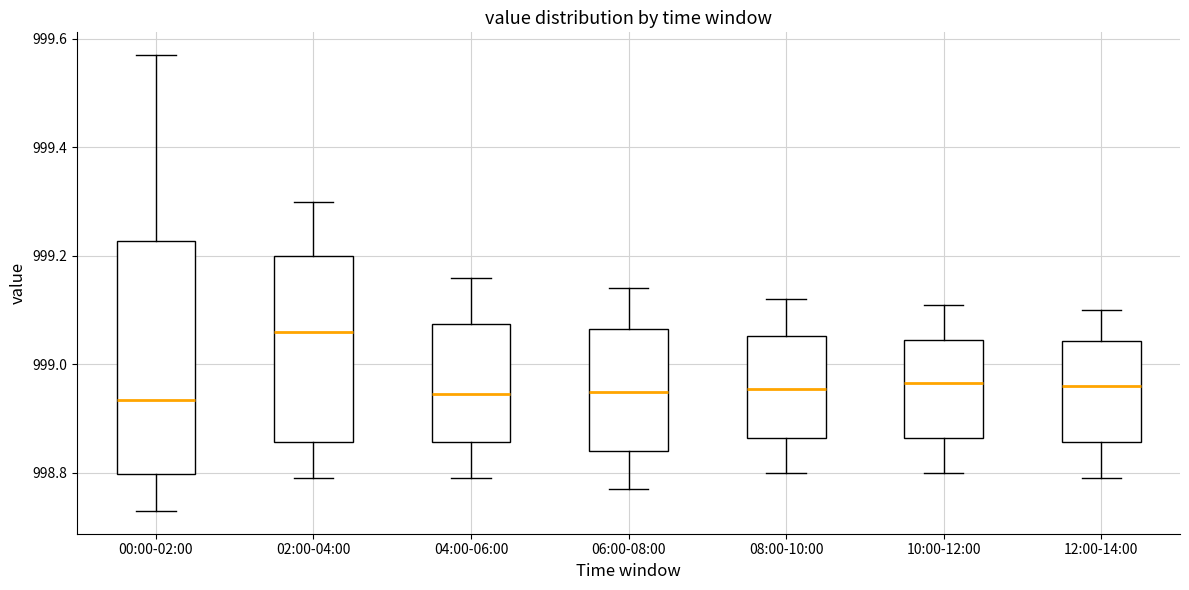

Where does the median line of the box for 06:00-08:00 sit on the y-axis? The values are not printed on the chart, so give them approximately, as read against the axis.

998.96